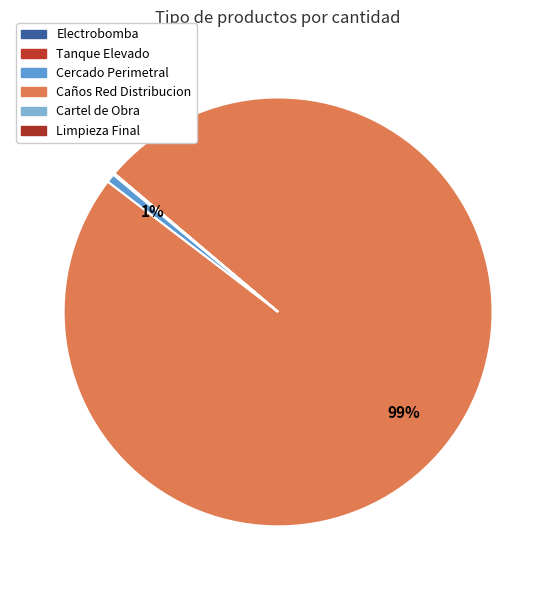

Combined, what portion of the pie is Tanque Elevado and Limpieza Final?

0.1%